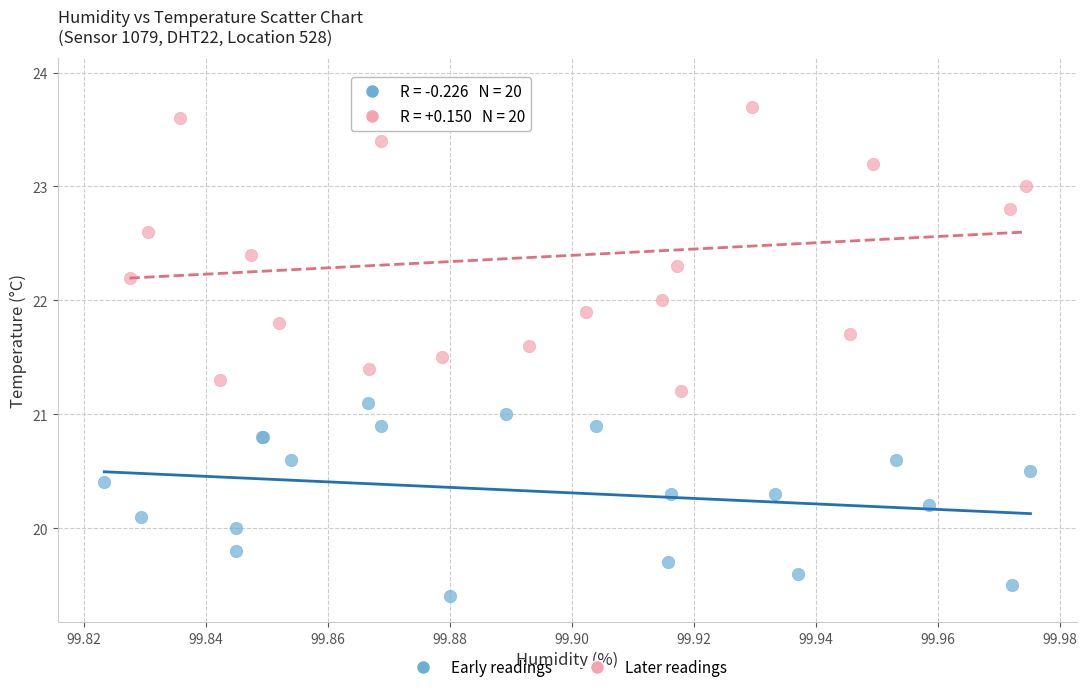

Which series reaches the maximum Y coordinate?

Later readings